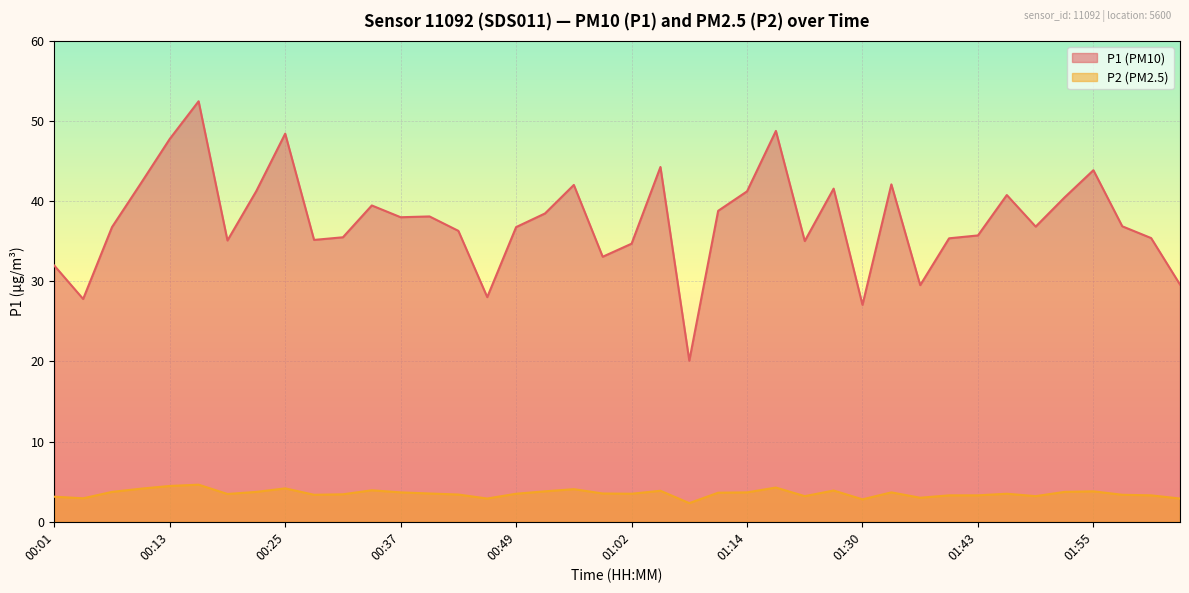

Where does the P2 series first go above 3?

00:01